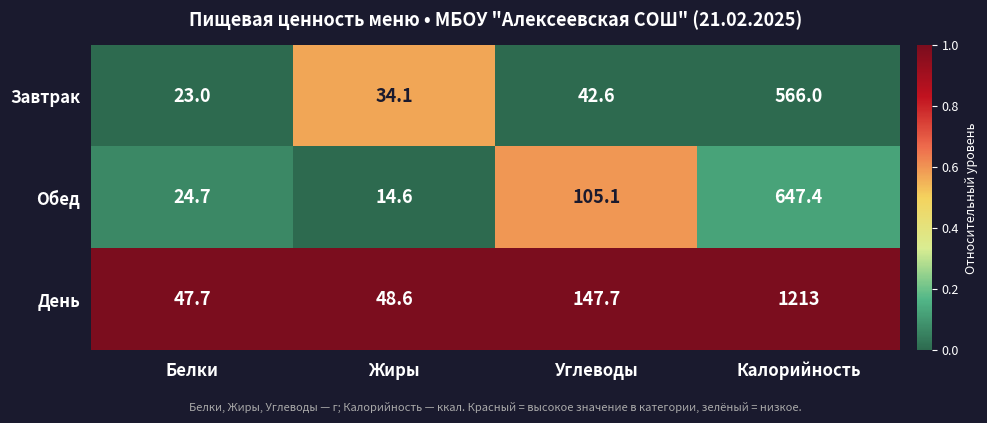

At which category does the chart reach its peak across all series?

Калорийность